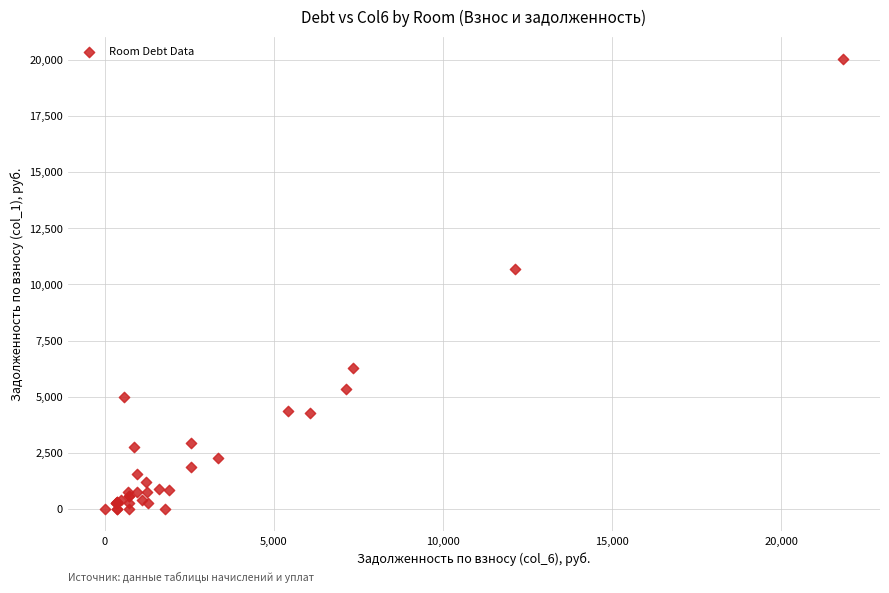

What Y value in the scatter plot is closest to 10013?

10702.9